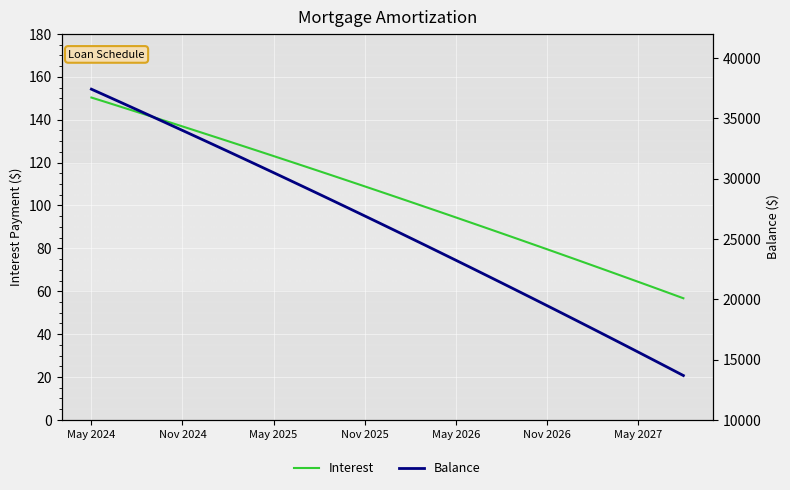

Rank the series by their maximum value, from highest to lowest.

Balance, Interest